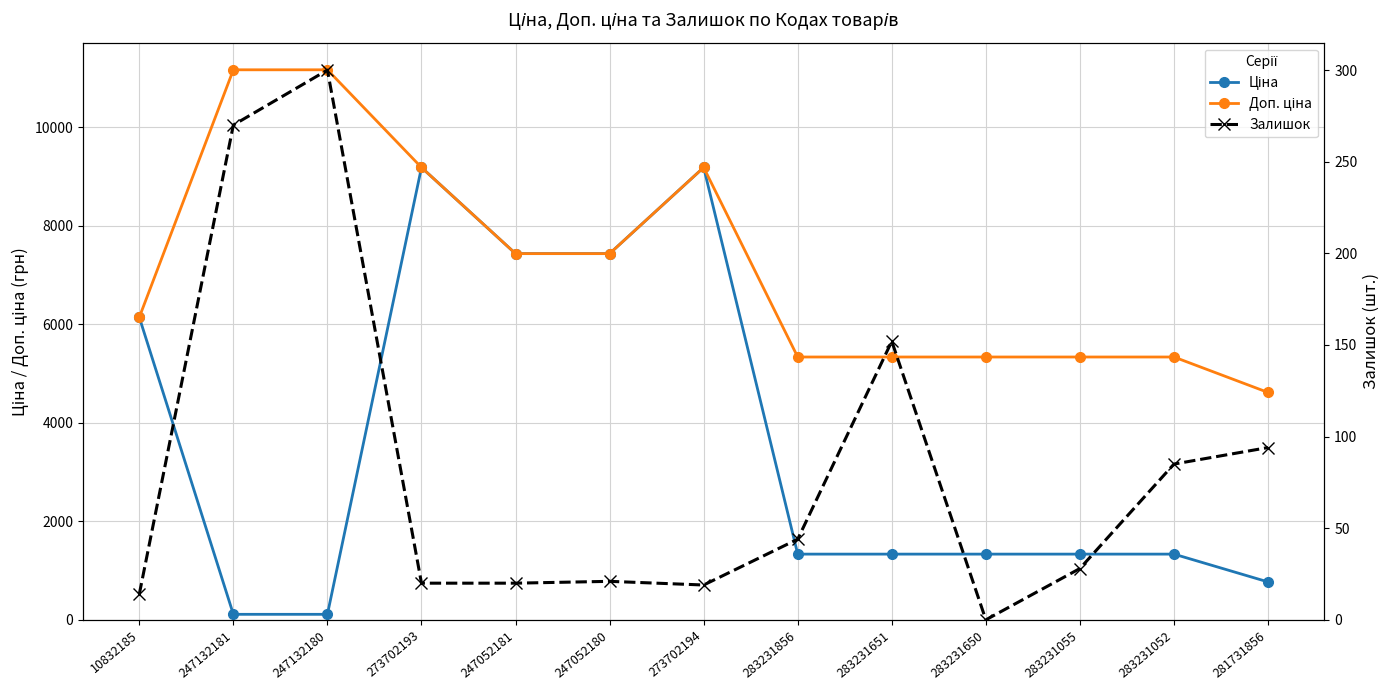

Which category has the lowest value in the Залишок series?

283231650